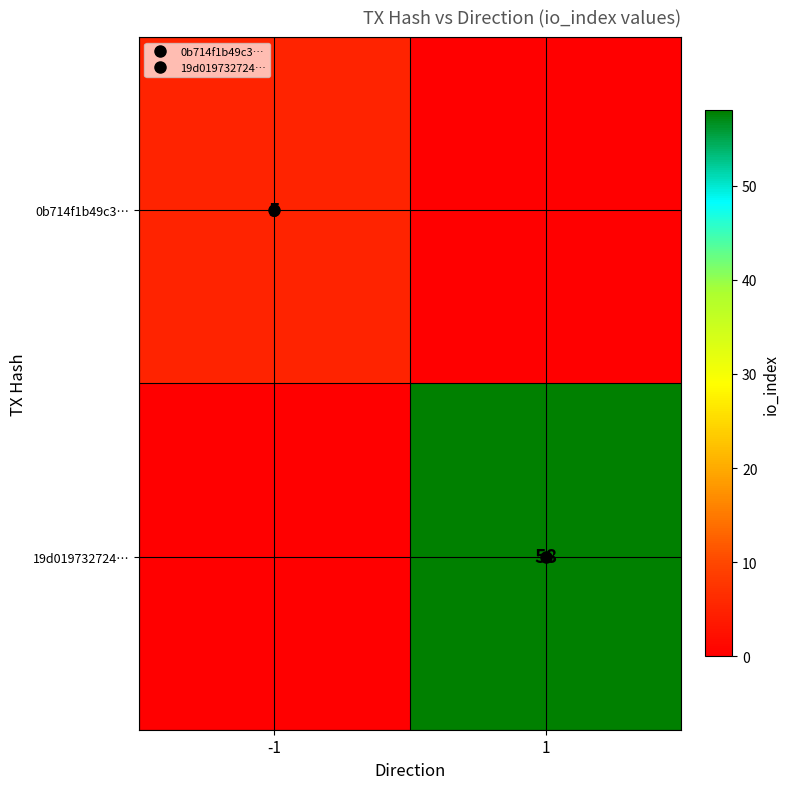

List the labels in order of 19d019732724… value, smallest first.

-1, 1